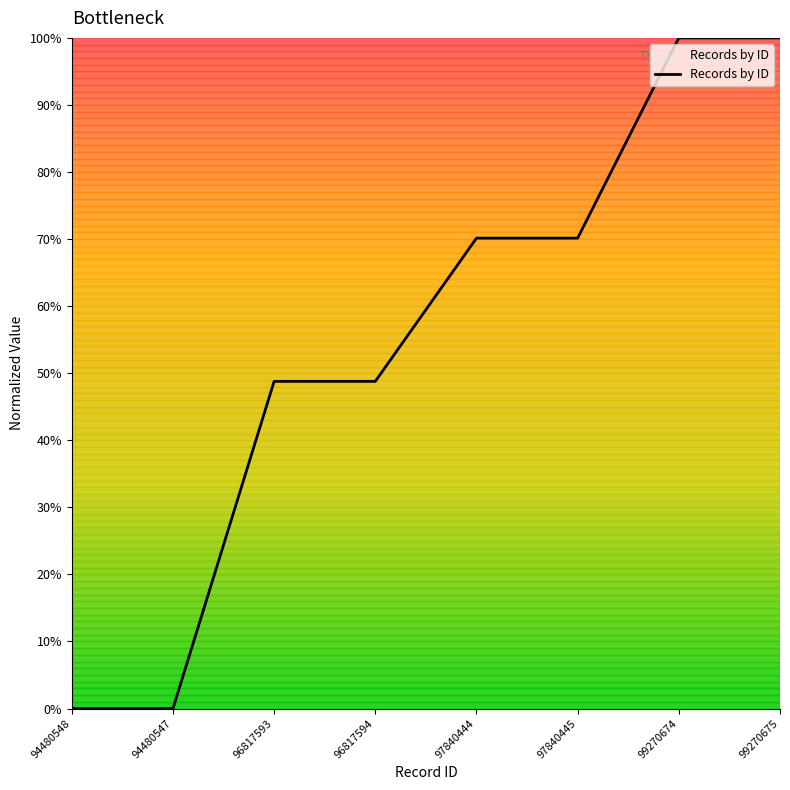

What is the difference between the values at 97840445 and 96817594?

21.4